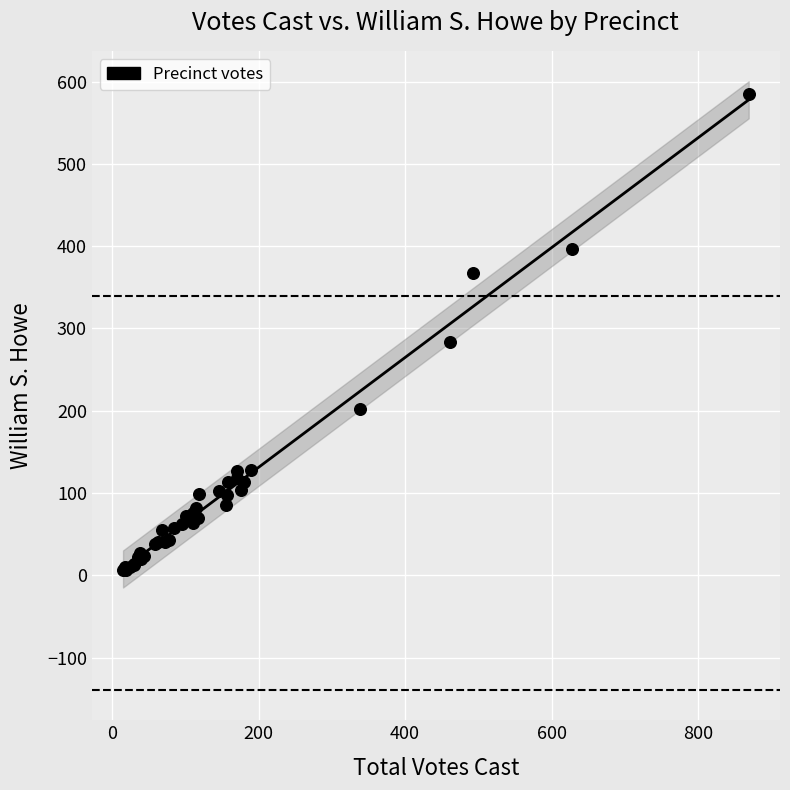

What Y value in the scatter plot is closest to 295?

283